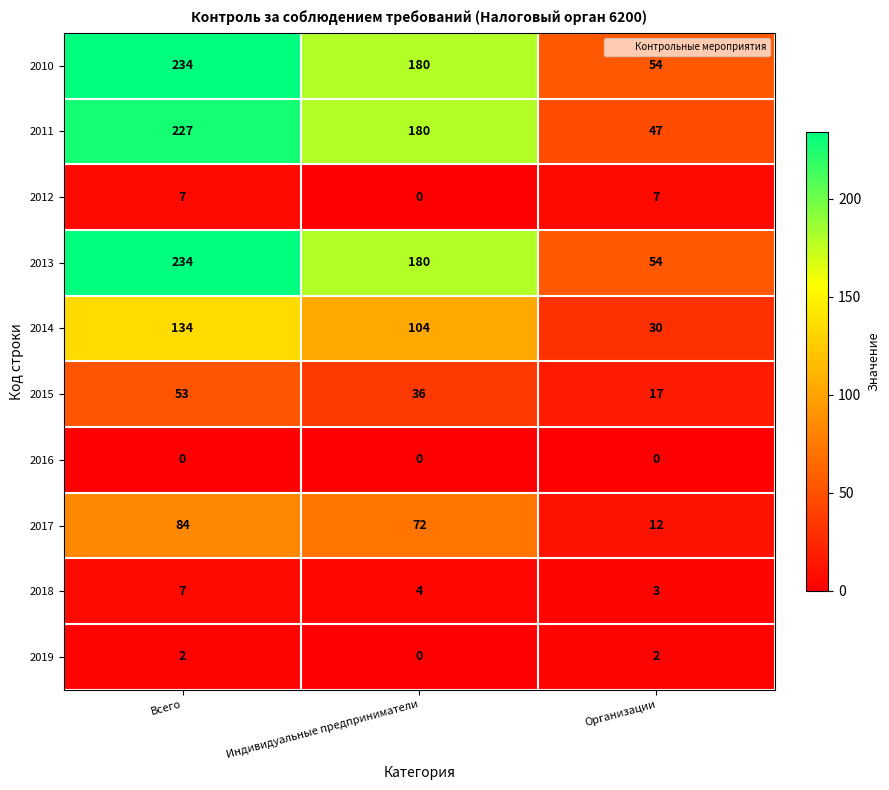

Between Индивидуальные предприниматели and Организации, which series saw the biggest shift?

2011